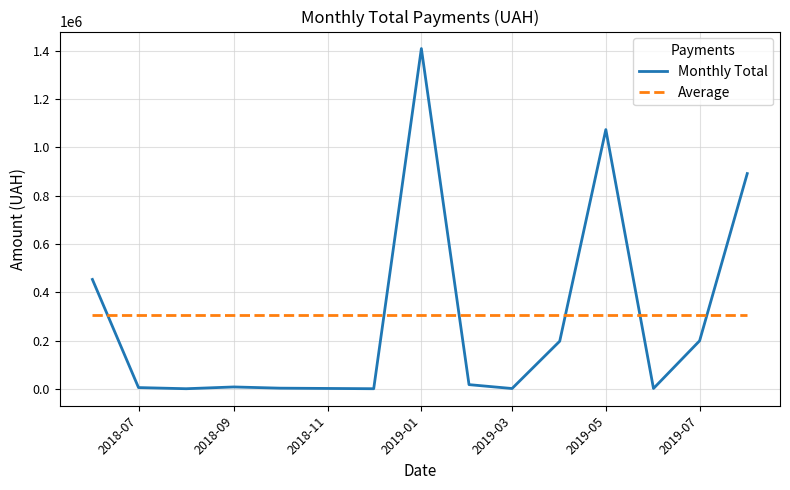

Which series has the largest range (max minus min)?

Monthly Total